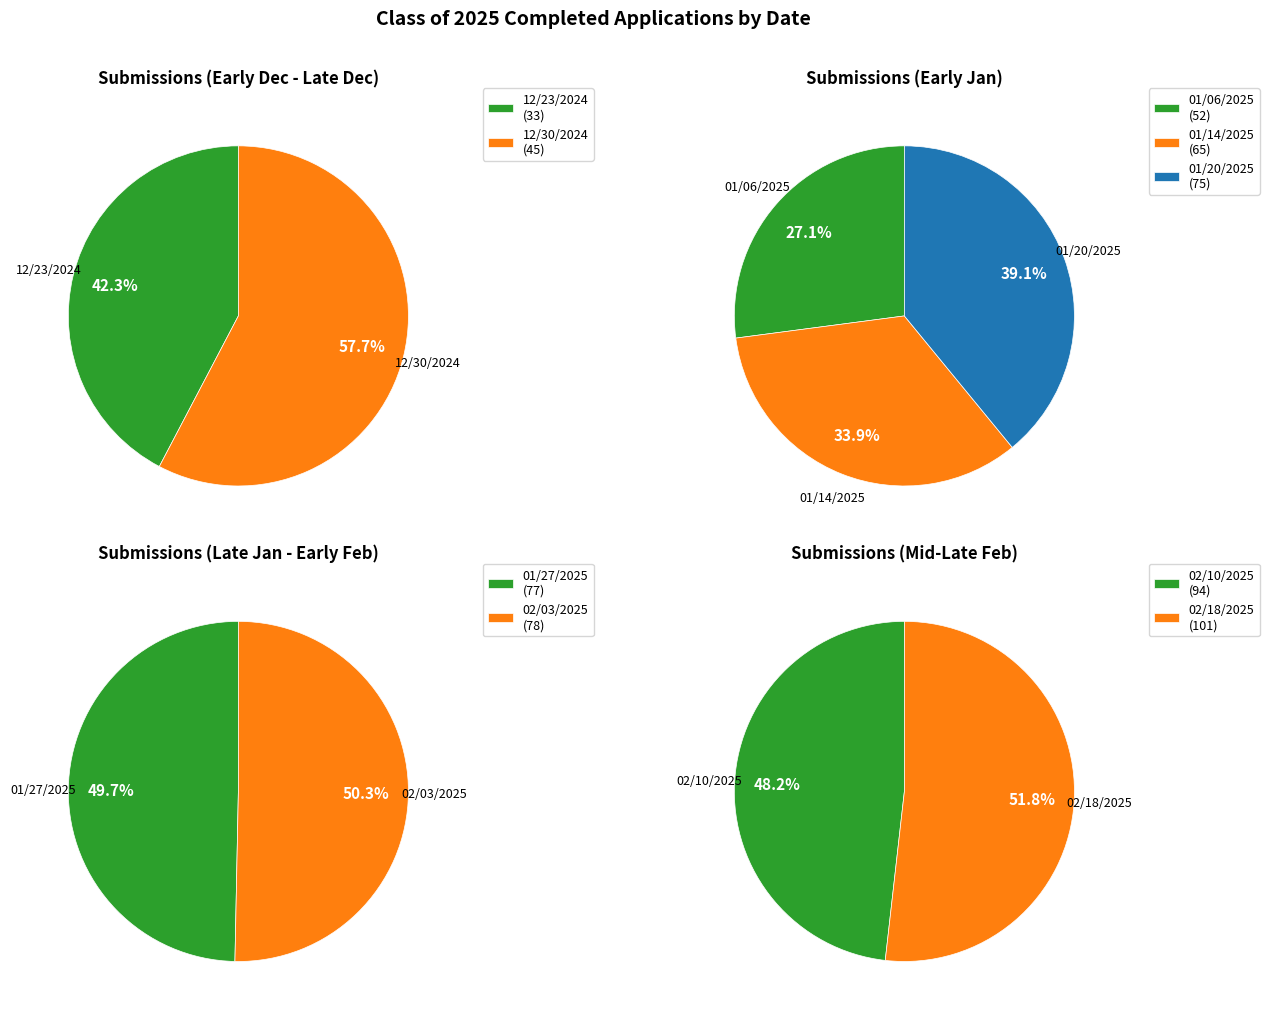

How many segments does this pie chart have?

9